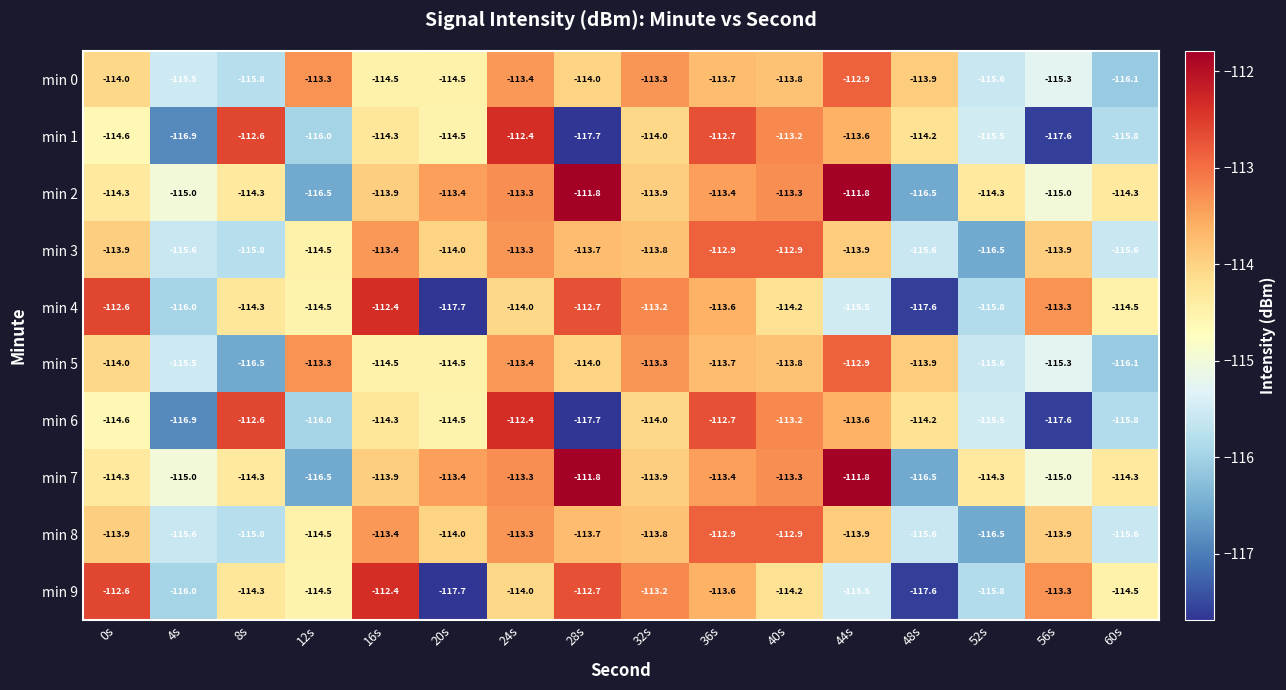

What is the spread (max minus min) of values at 60s?

1.8